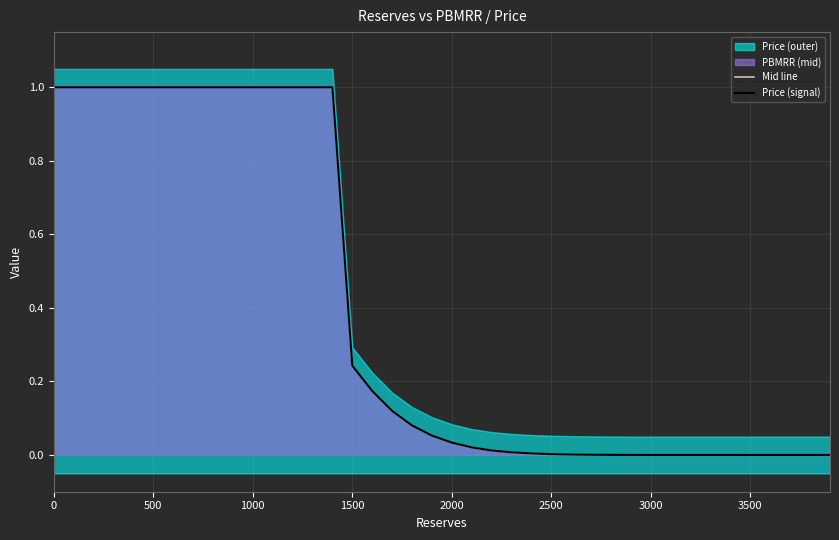

How many times do Mid line and Price (signal) cross each other?

3